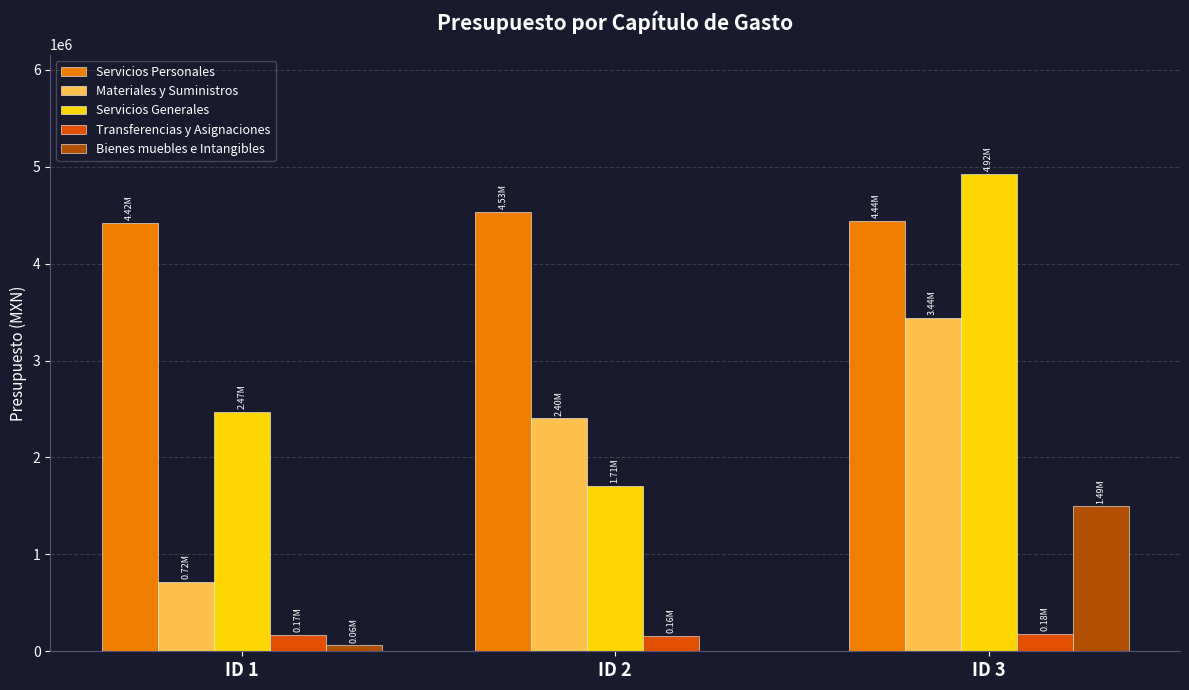

Which series has the largest total across all categories?

Servicios Personales